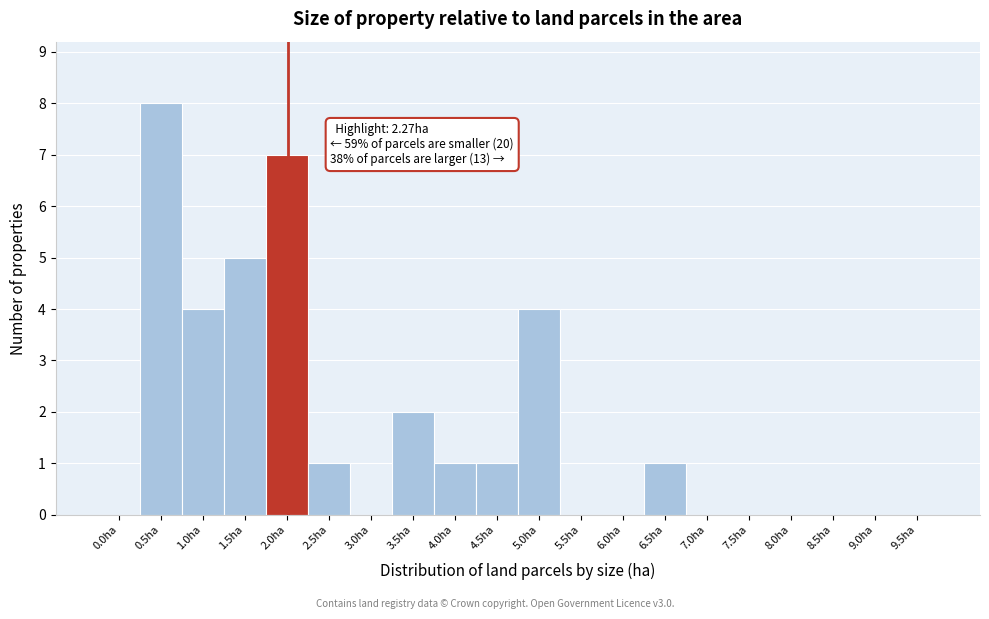

Reading left to right, transcribe all the data shown in this chart.

0.0ha=0	0.5ha=8	1.0ha=4	1.5ha=5	2.0ha=7	2.5ha=1	3.0ha=0	3.5ha=2	4.0ha=1	4.5ha=1	5.0ha=4	5.5ha=0	6.0ha=0	6.5ha=1	7.0ha=0	7.5ha=0	8.0ha=0	8.5ha=0	9.0ha=0	9.5ha=0